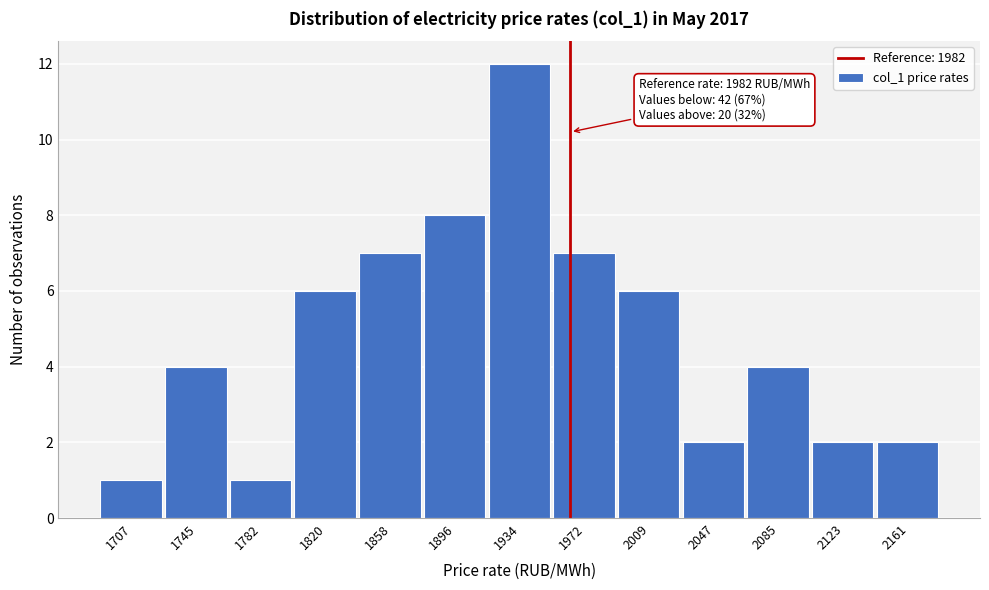

Reading right to left, extract all data points from this chart.

2	2	4	2	6	7	12	8	7	6	1	4	1